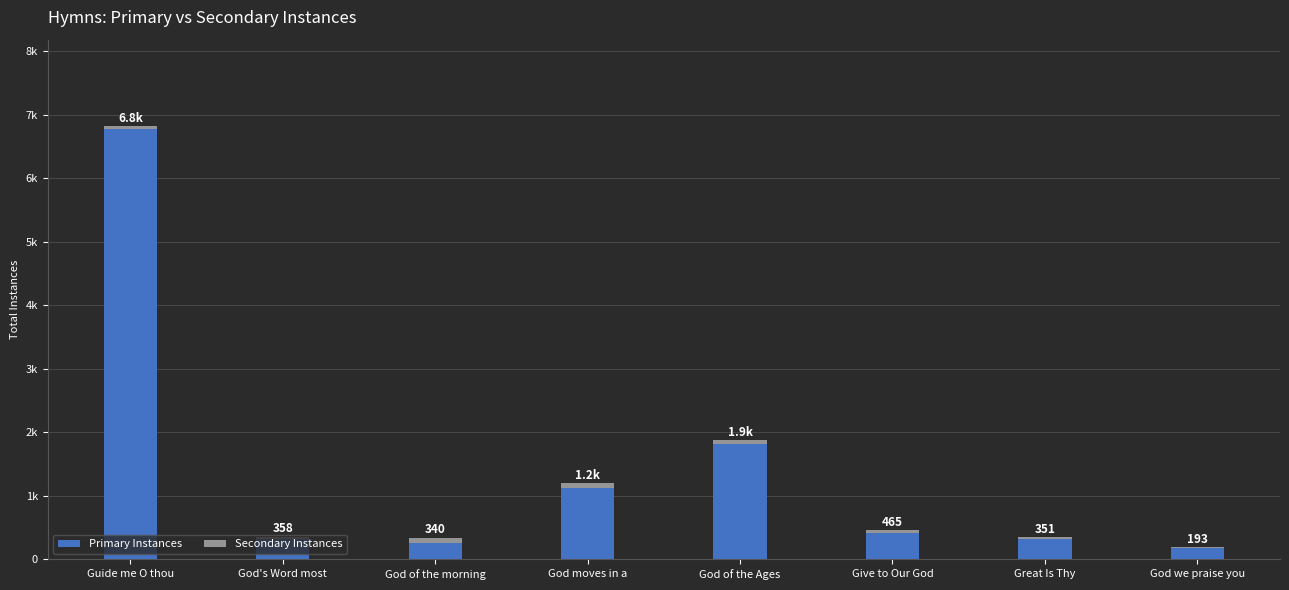

The value of Primary Instances at Give to Our God is 419. True or false?

True